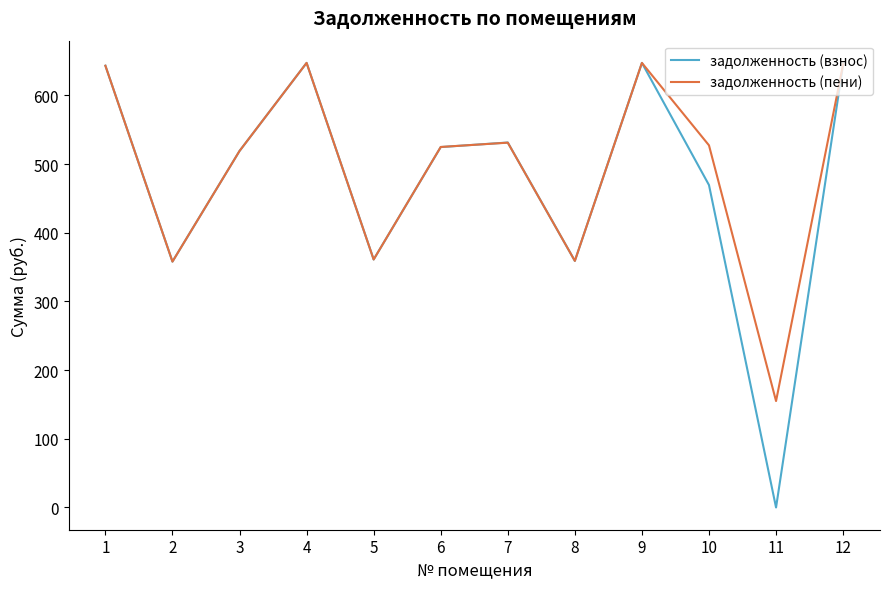

At 11, list the series in order from smallest to largest.

задолженность (взнос), задолженность (пени)